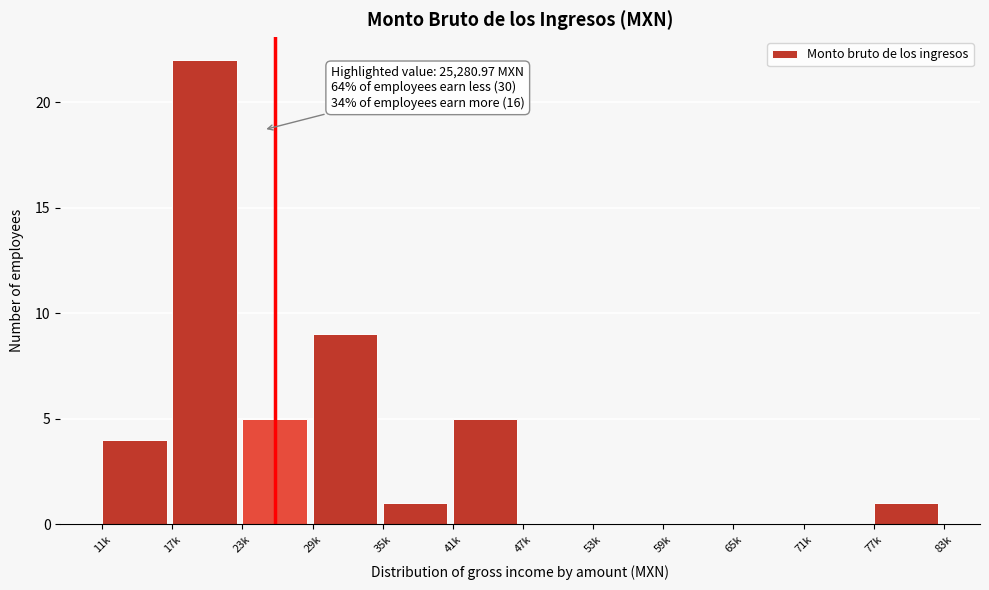

Reading left to right, extract all data points from this chart.

11k=4	17k=22	23k=5	29k=9	35k=1	41k=5	47k=0	53k=0	59k=0	65k=0	71k=0	77k=1